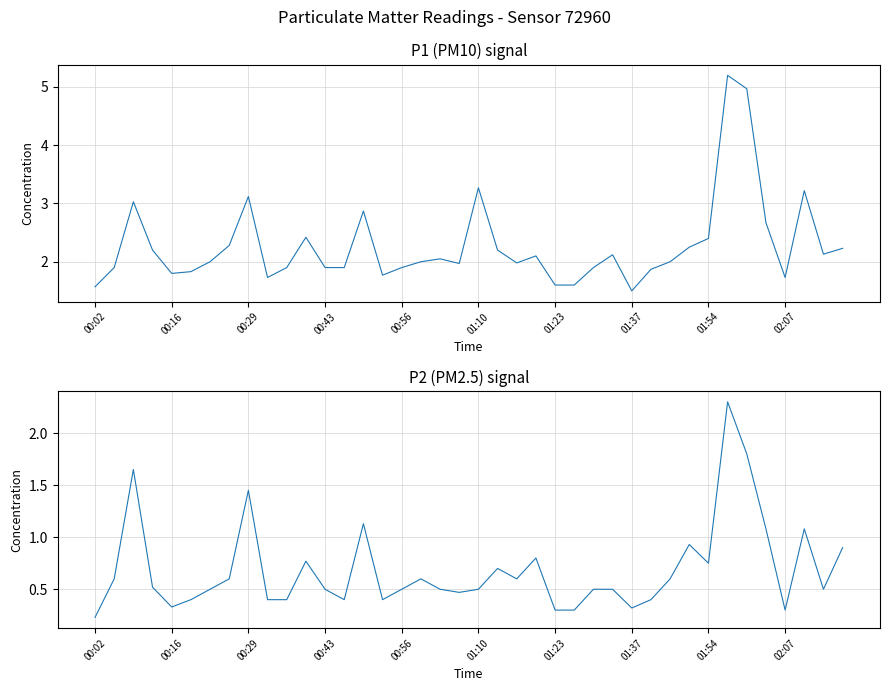

What is the sum of all P1 values?

91.1